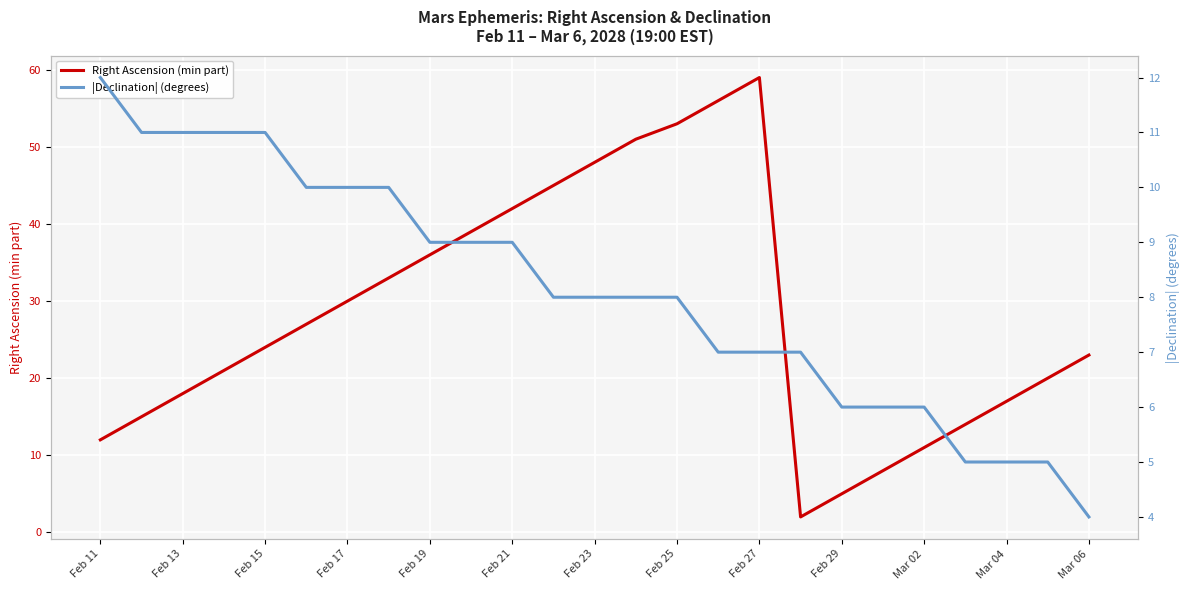

Is it true that Right Ascension (min part) equals 12 at Feb 11?

True